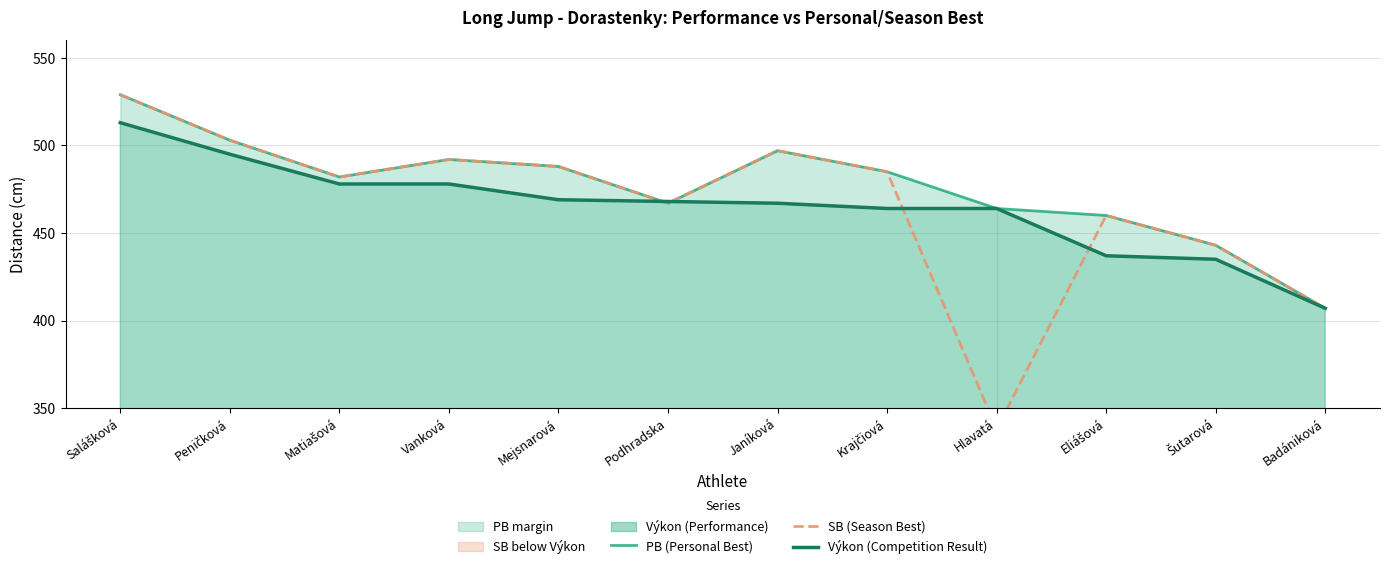

True or false: PB (Personal Best) has more than 2 points higher than both neighbors.

False